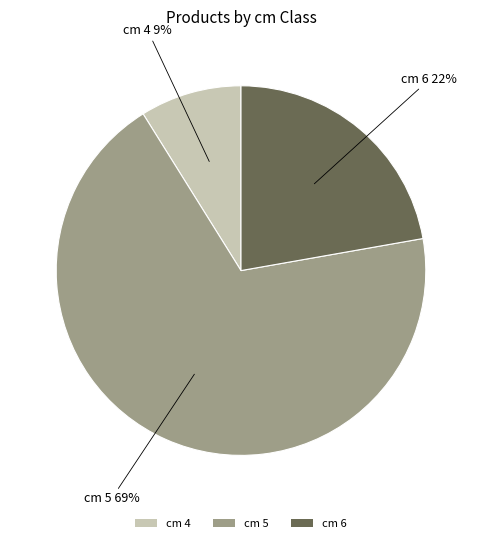

Is there a majority slice in this chart?

Yes